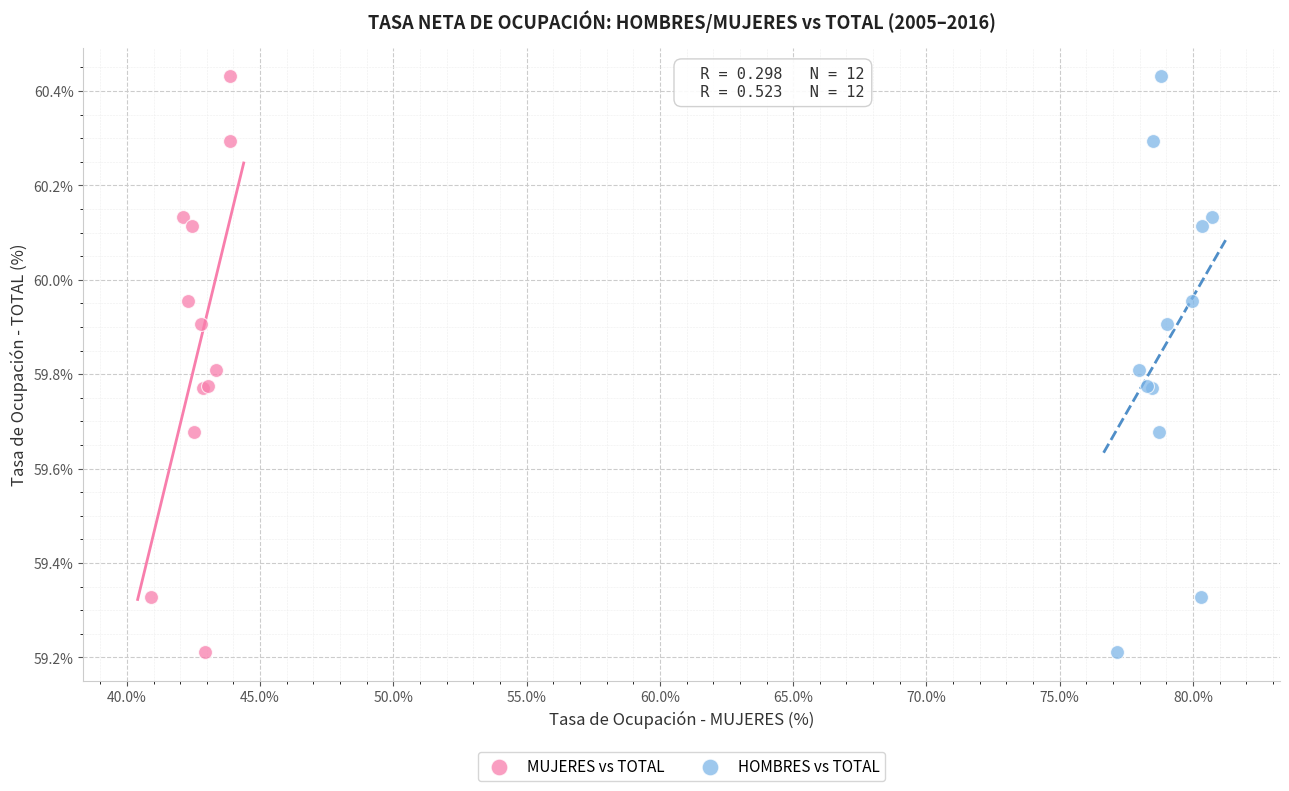

What are all the series names shown in the legend?

MUJERES vs TOTAL, HOMBRES vs TOTAL